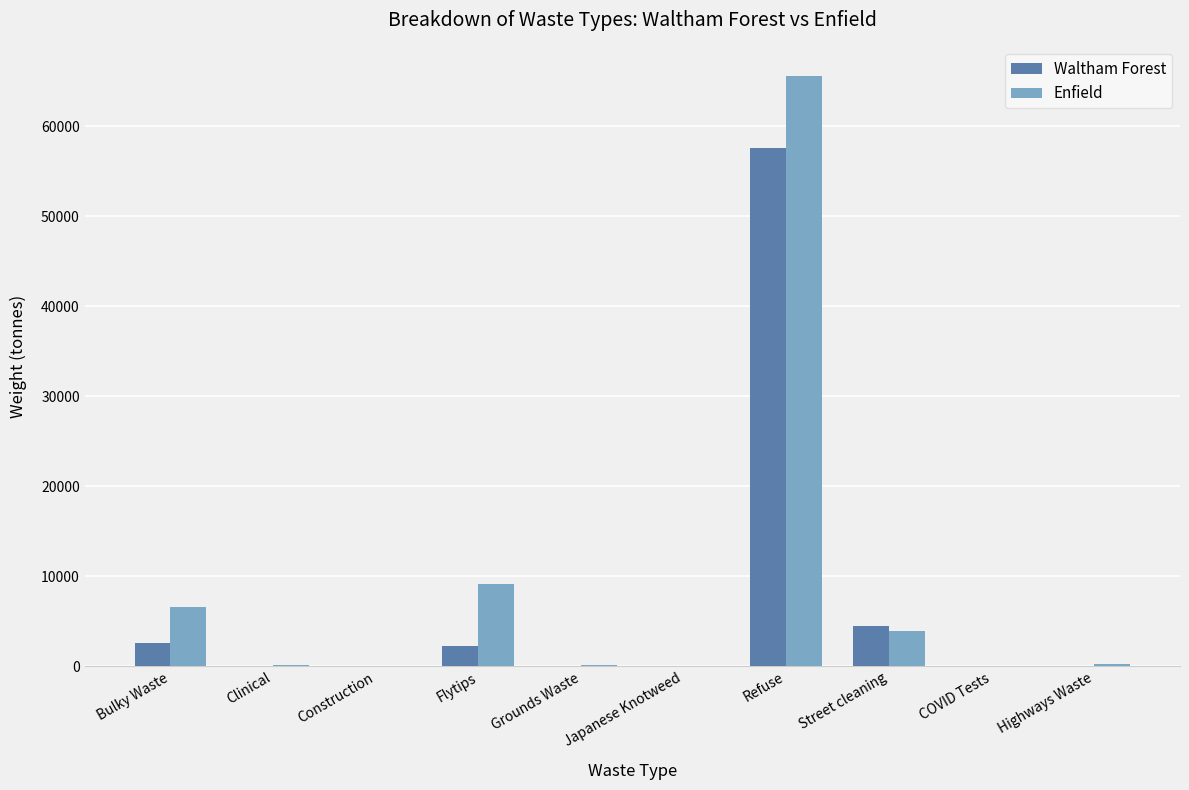

What is the sum of the Waltham Forest values at Bulky Waste and Street cleaning?

7081.0